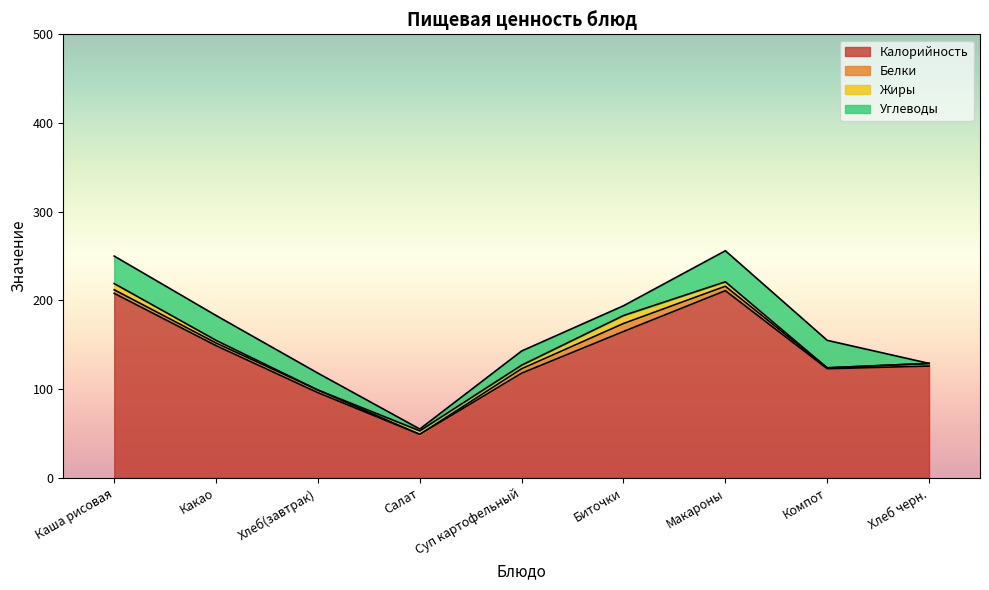

At which category does Белки reach its first local valley?

Салат